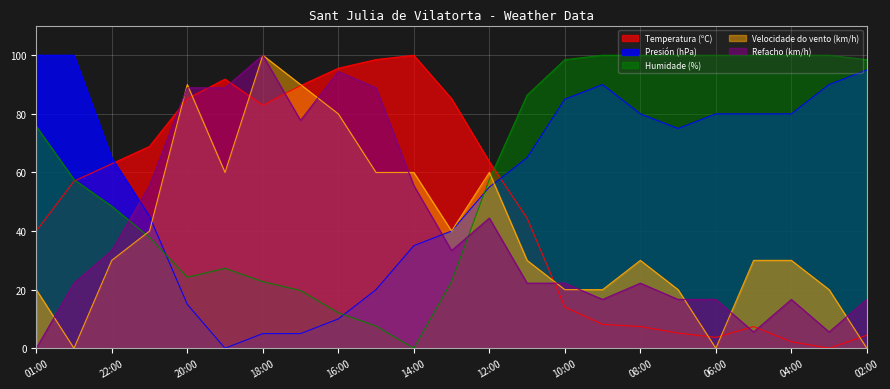

True or false: Temperatura (ºC) and Presión (hPa) intersect in this chart.

True